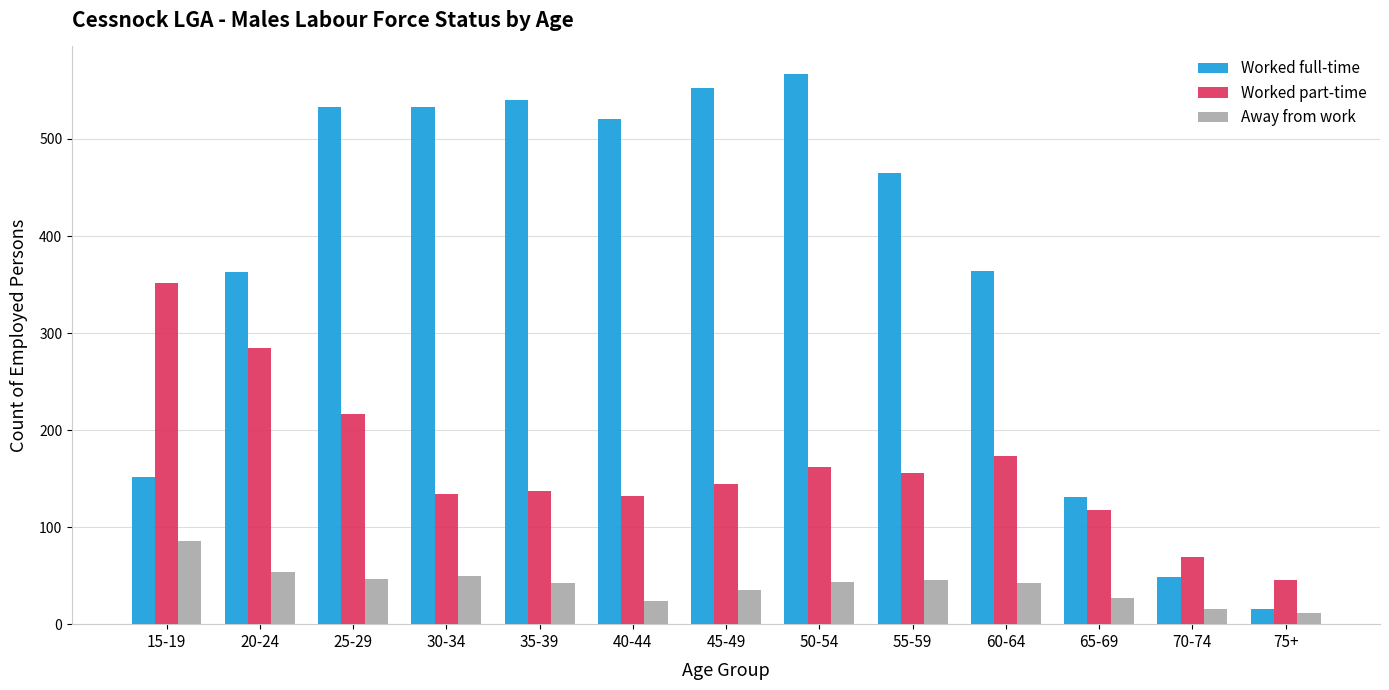

Does the chart contain stacked bars?

No